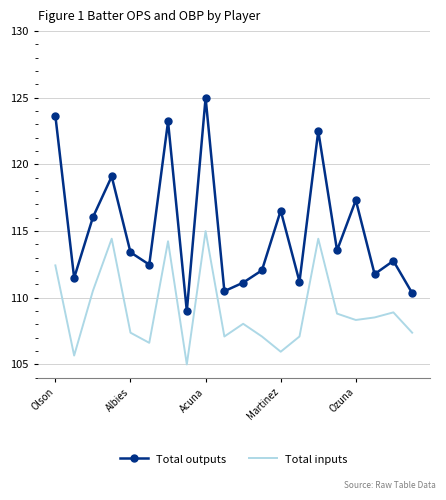

How many interior local peaks does the Total outputs series have?

7